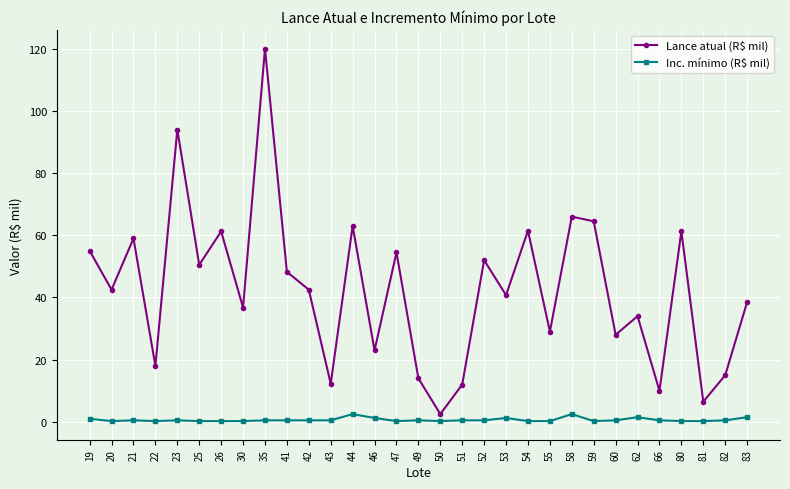

Where is the first local minimum for Lance atual (R$ mil)?

20